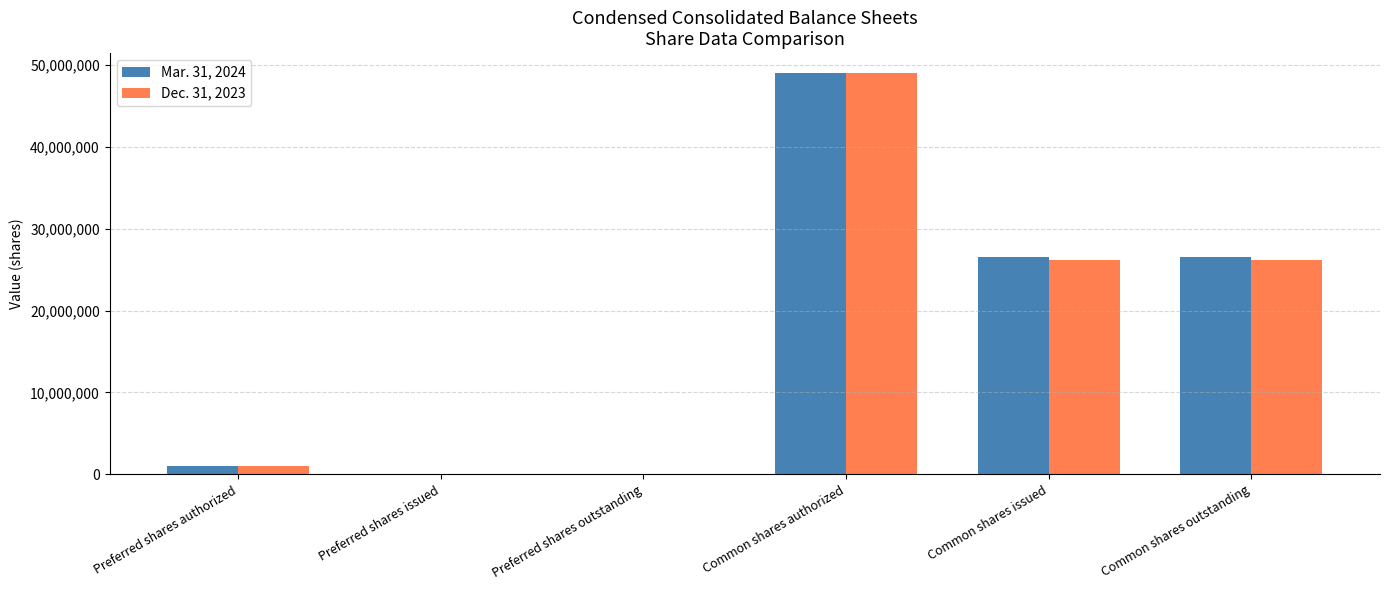

Is it true that Dec. 31, 2023 equals 76963285 at Common shares authorized?

False